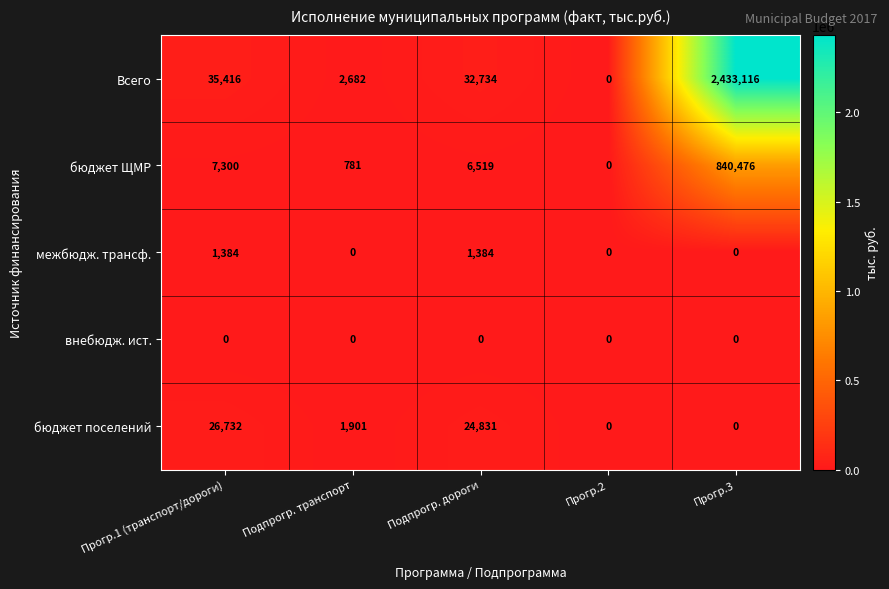

What is the maximum value shown in the chart?

2433116